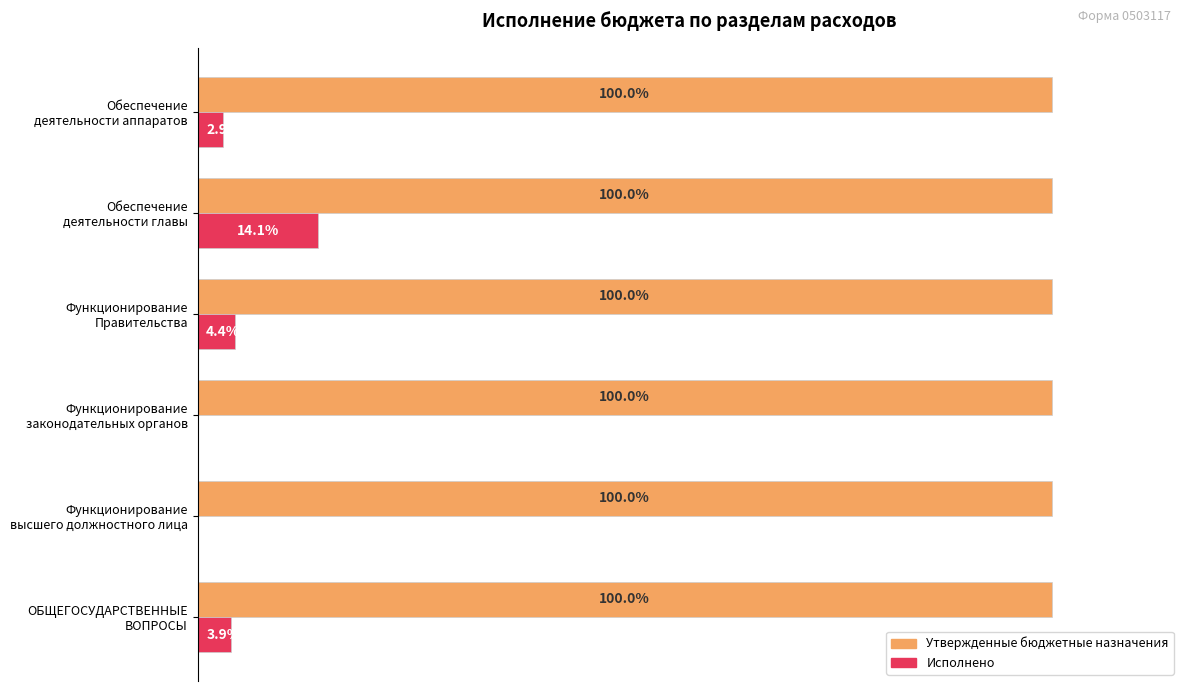

What are all the series names shown in the legend?

Утвержденные бюджетные назначения, Исполнено